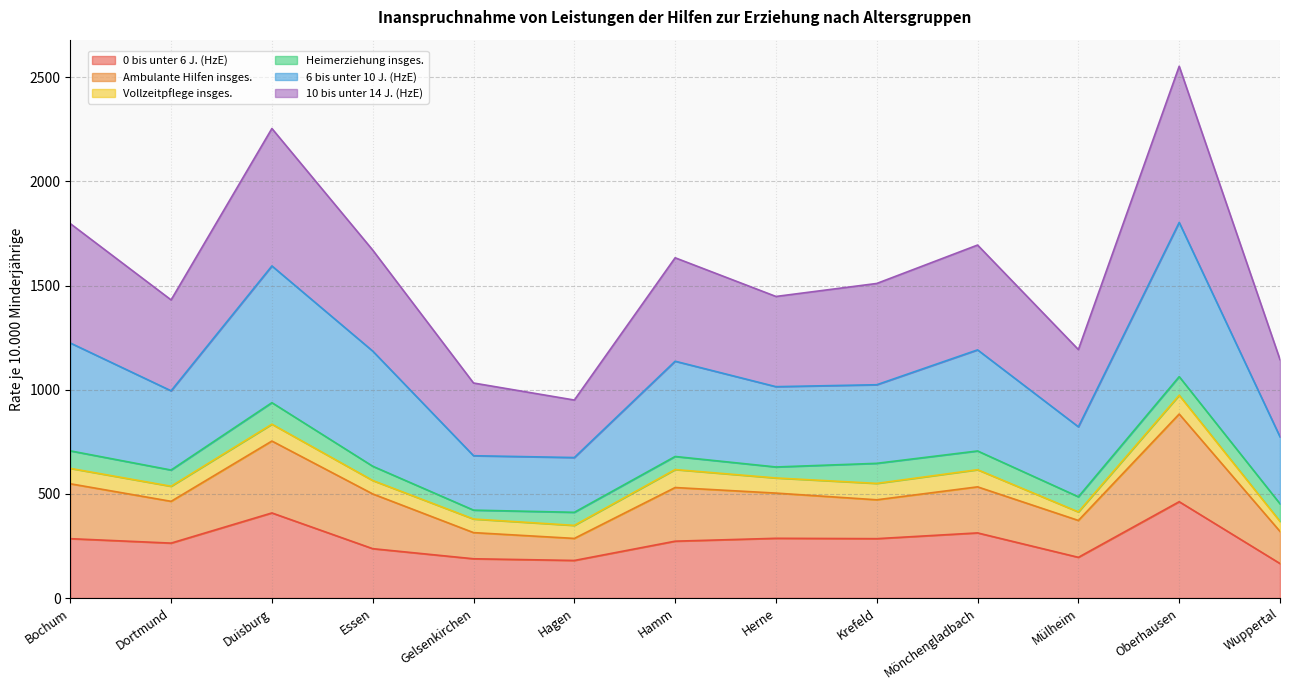

What is the total value across all series at Bochum?

1797.1